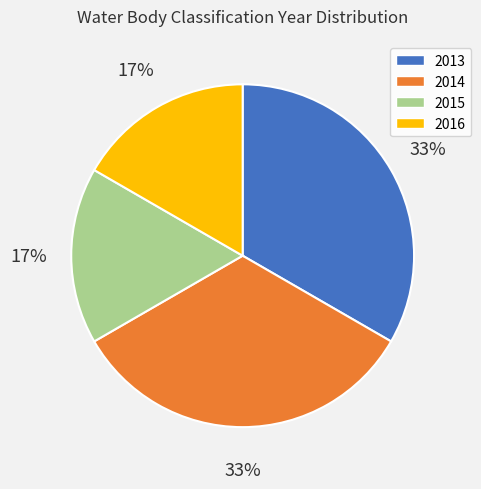

Is it true that 2016 is 17% of the pie?

True